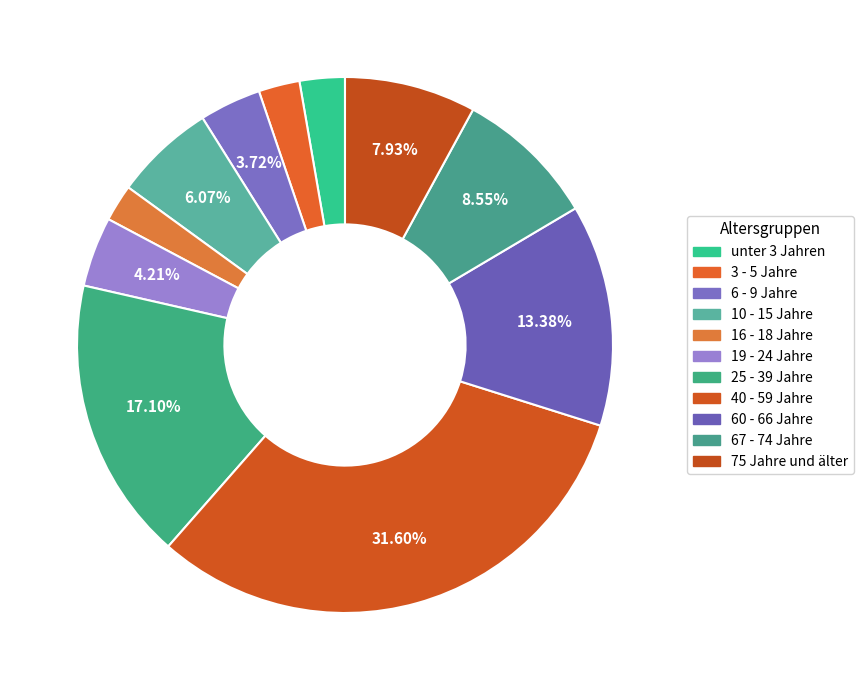

How many slices are in this pie chart?

11